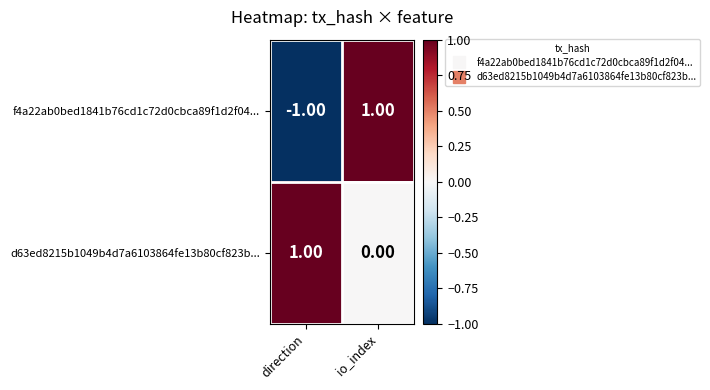

Which series has the widest spread of values?

f4a22ab0bed1841b76cd1c72d0cbca89f1d2f04...